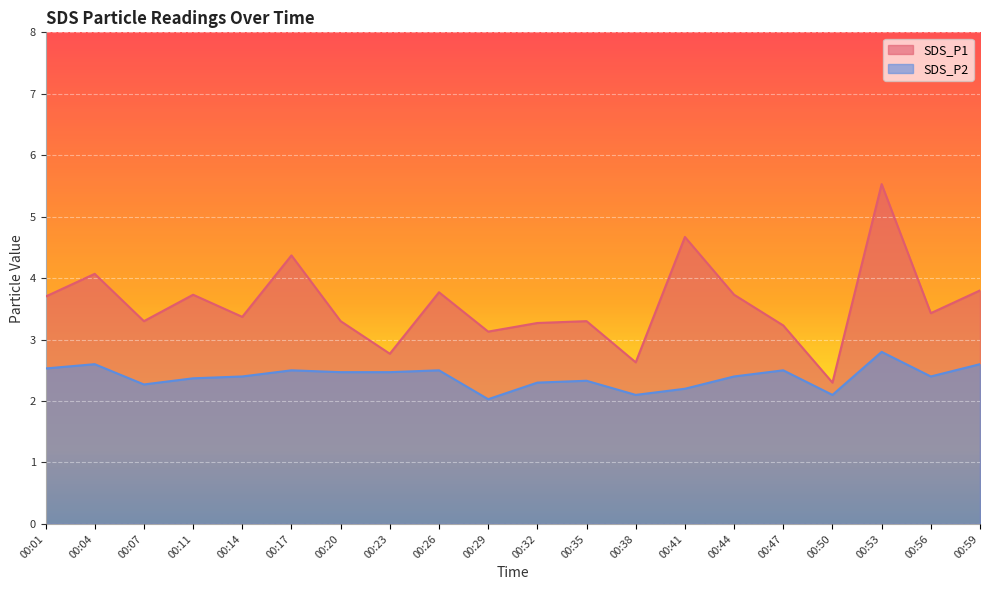

True or false: SDS_P2 and SDS_P1 cross at least once.

False